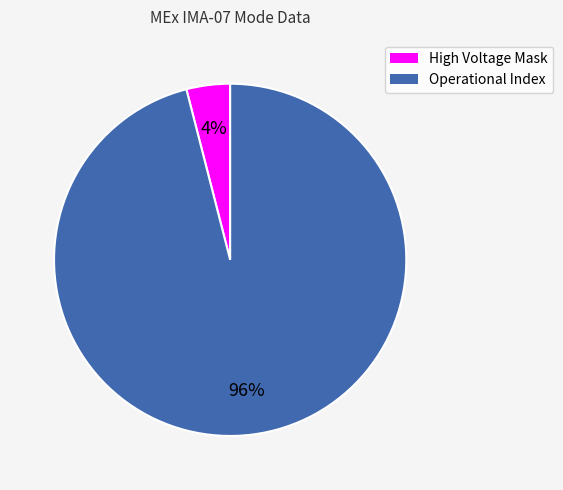

What is the majority slice?

Operational Index